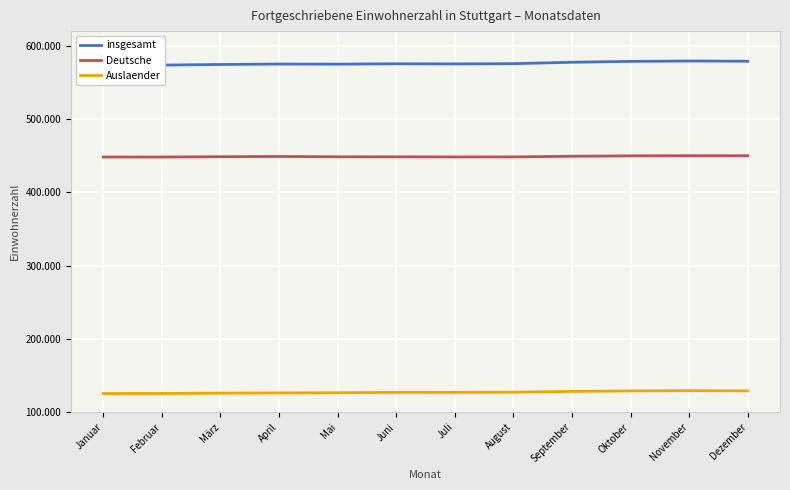

True or false: Deutsche and insgesamt intersect in this chart.

False